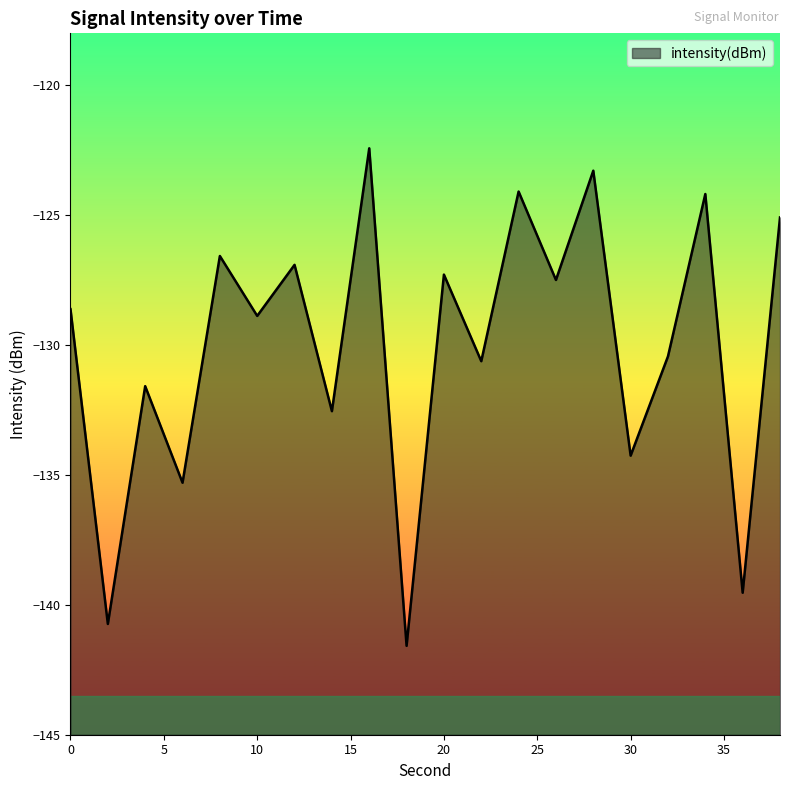

Reading right to left, extract all data points from this chart.

38=-125.1	36=-139.5	34=-124.2	32=-130.4	30=-134.3	28=-123.3	26=-127.5	24=-124.1	22=-130.6	20=-127.3	18=-141.6	16=-122.4	14=-132.5	12=-126.9	10=-128.9	8=-126.6	6=-135.3	4=-131.6	2=-140.7	0=-128.6